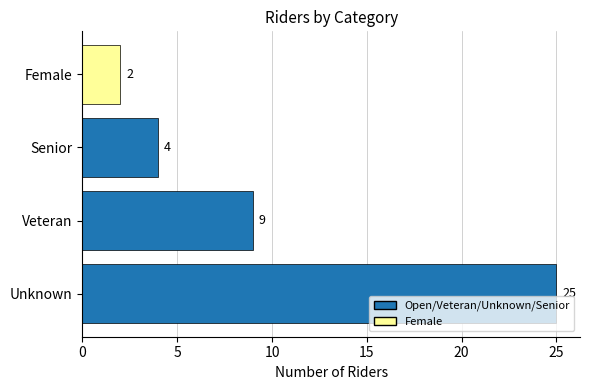

Between Senior and Veteran, which is larger?

Veteran